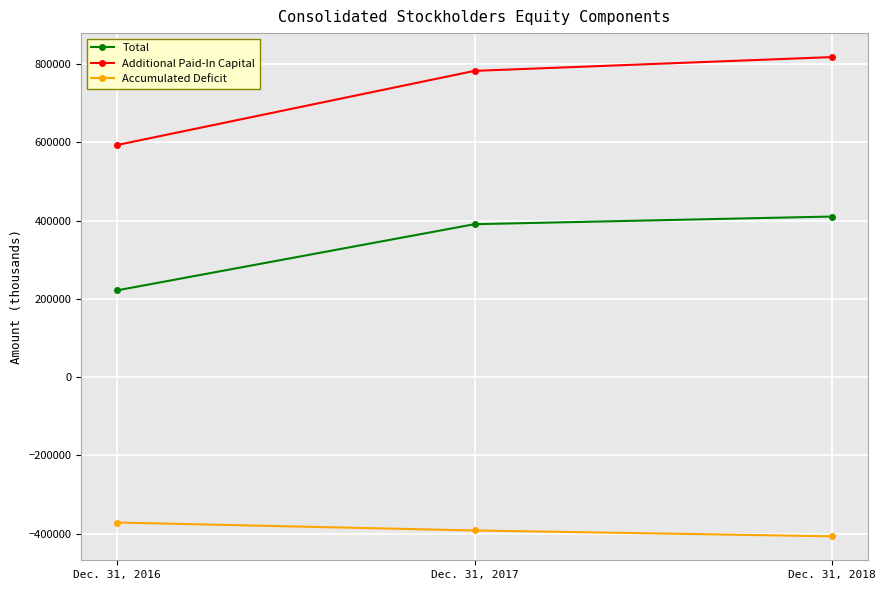

What is the approximate value of Accumulated Deficit at Dec. 31, 2018?

-406576